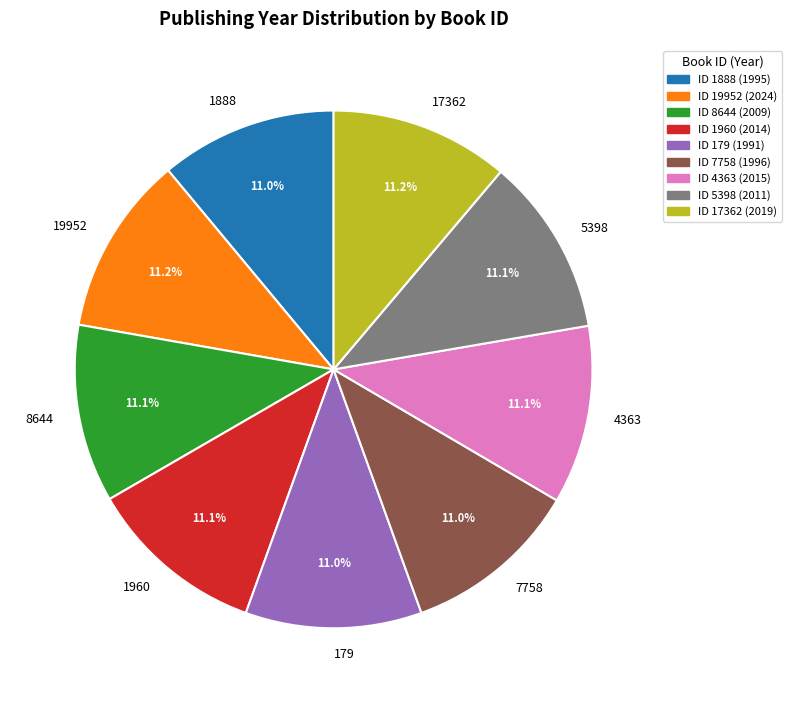

How many segments does this pie chart have?

9